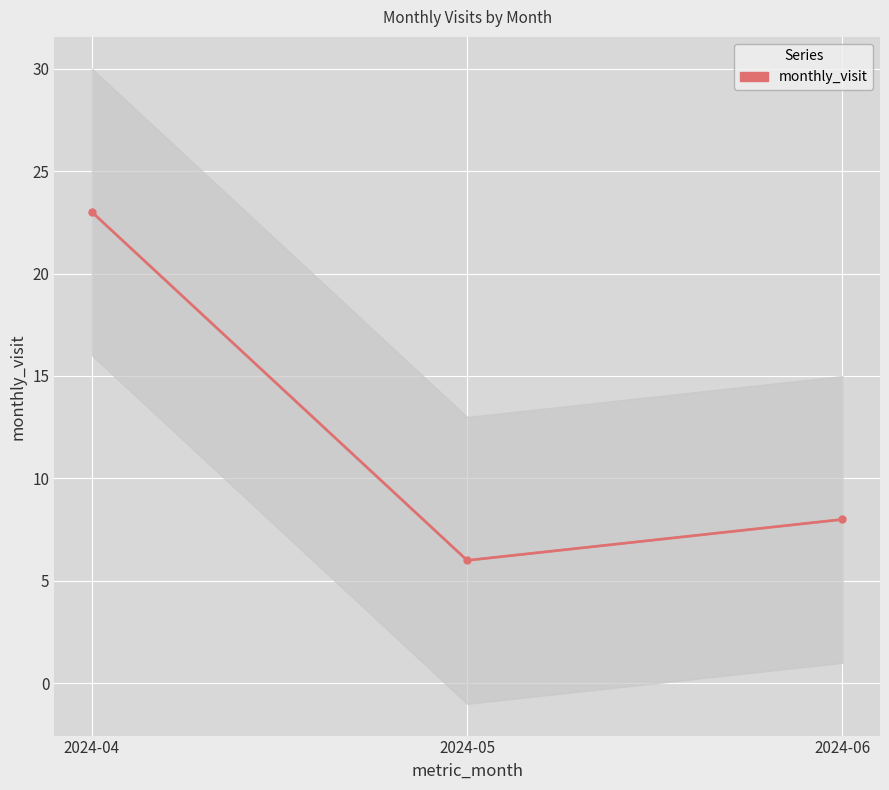

Approximately how many times larger is the value at 2024-04 compared to 2024-05?

3.8